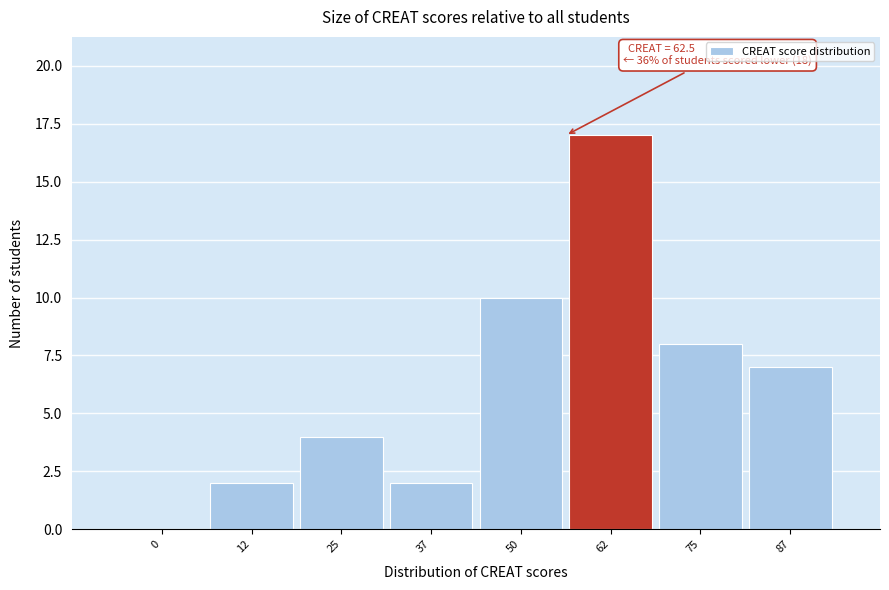

Reading right to left, extract all data points from this chart.

87=7	75=8	62=17	50=10	37=2	25=4	12=2	0=0